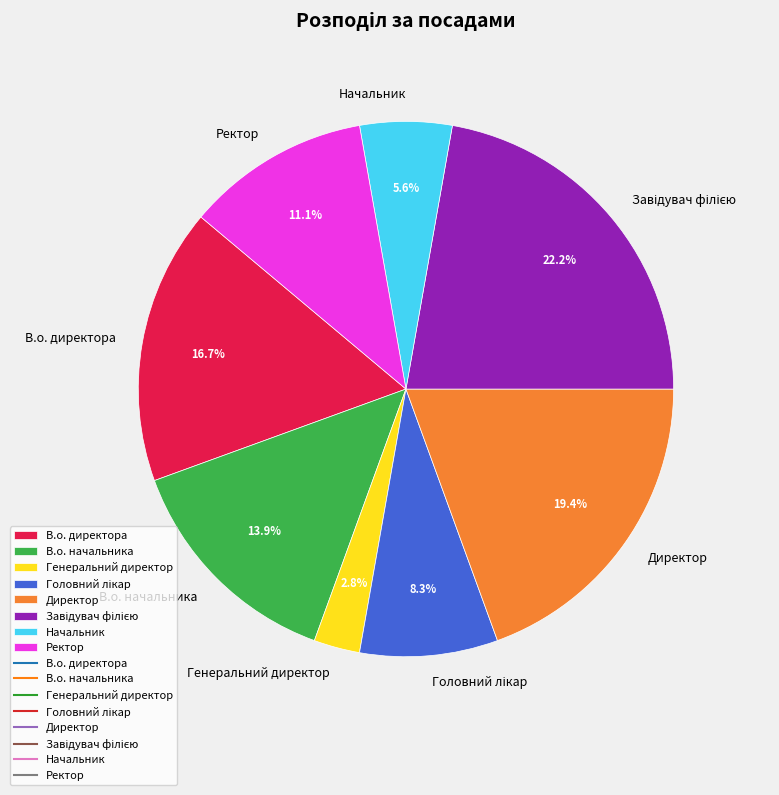

How many slices are in this pie chart?

8